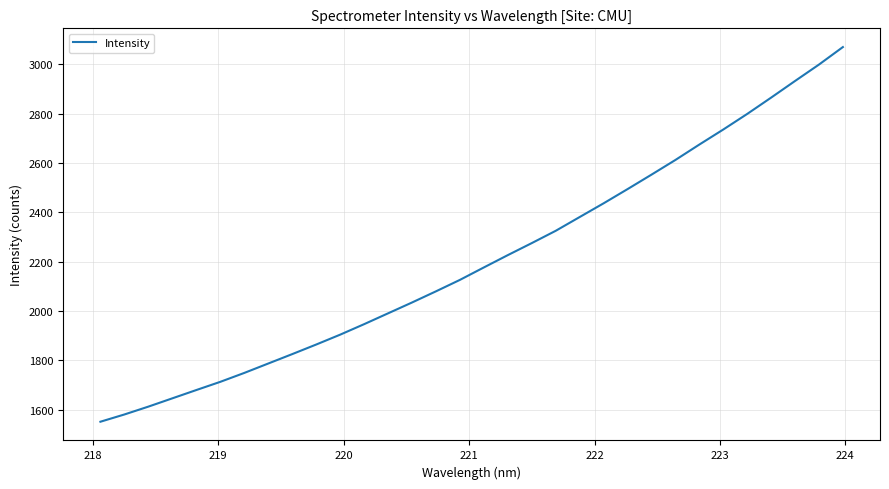

What is the minimum value shown in the chart?

1550.8